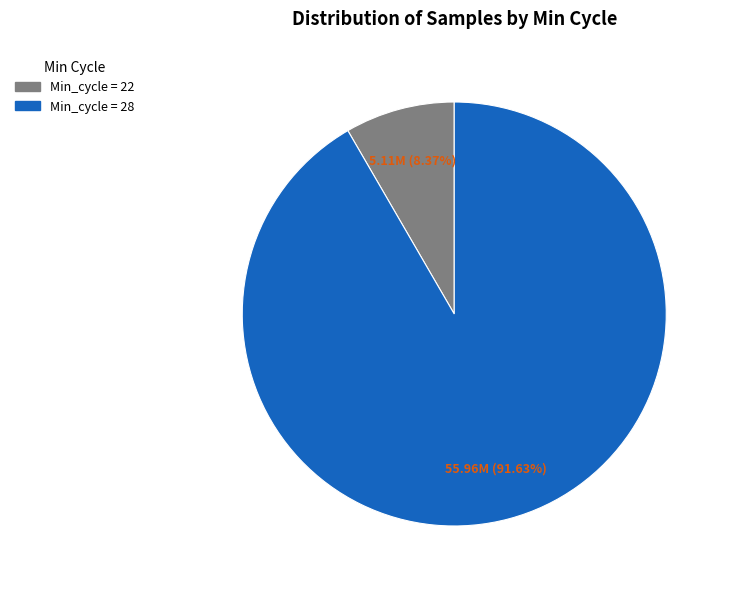

Is there any slice that represents more than half of the pie?

Yes